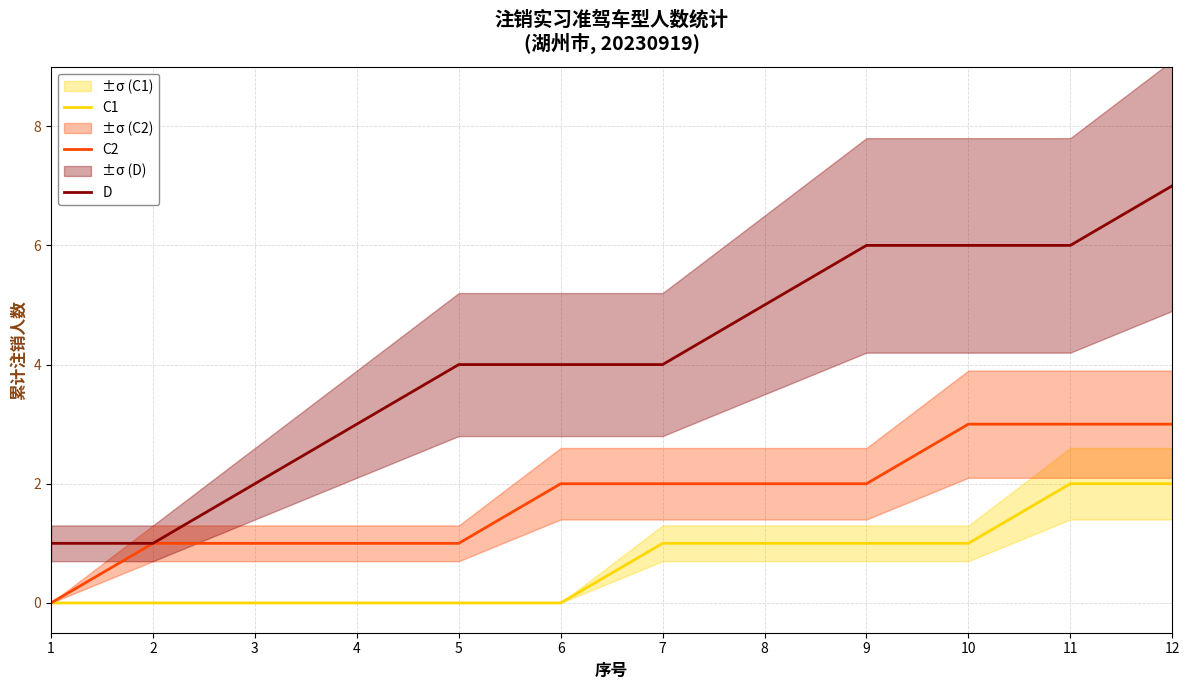

Between 6 and 8, which series saw the biggest shift?

C1